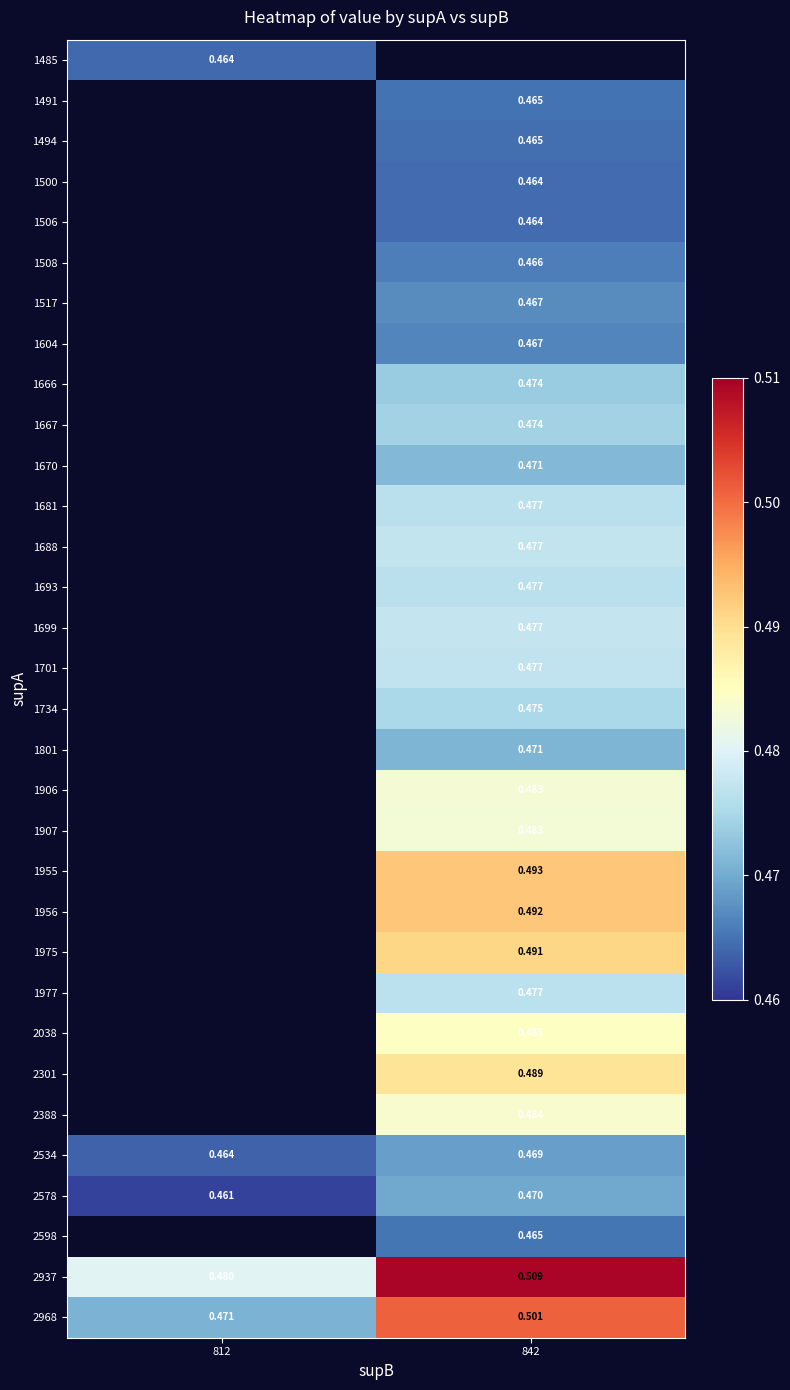

Read the 2388 value at 842.

0.5